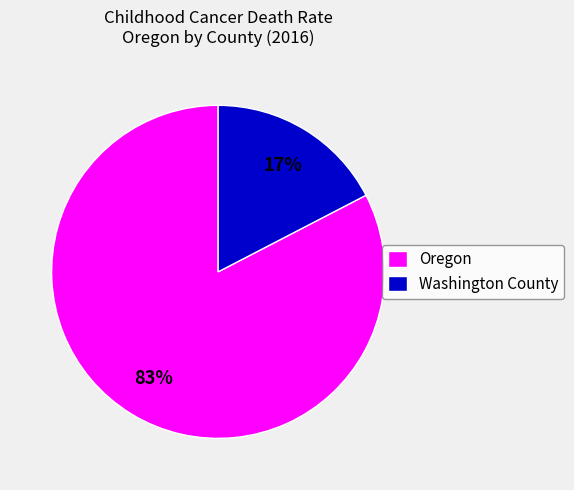

What percentage is the Oregon slice, to the nearest percent?

83%